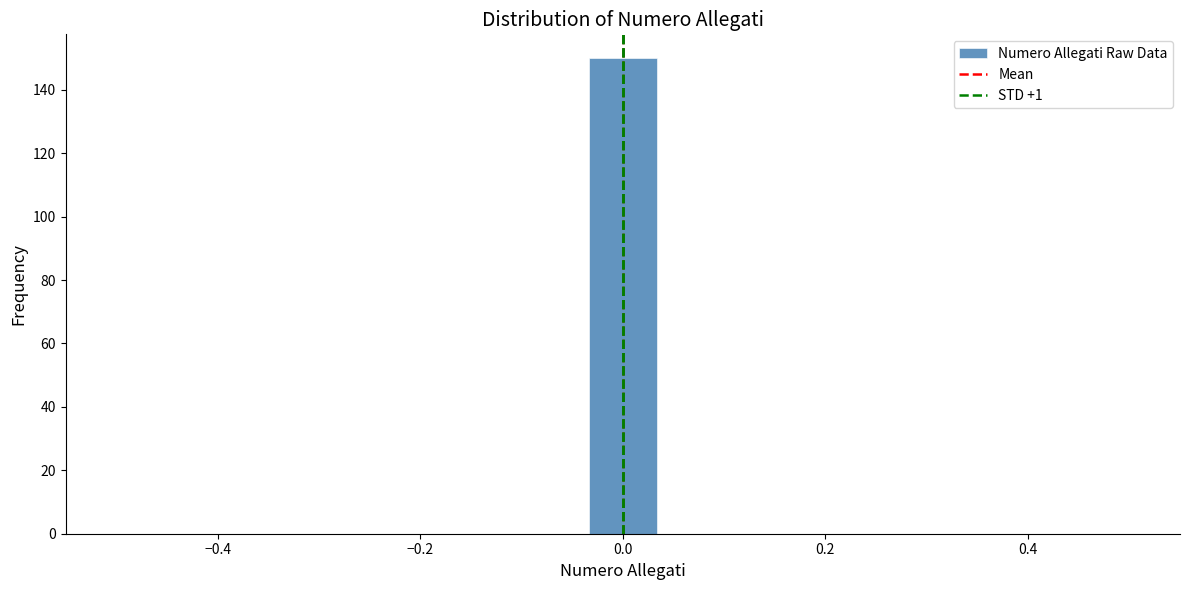

Read against the x-axis, roughly where is the centre of the tallest bar?

0.00